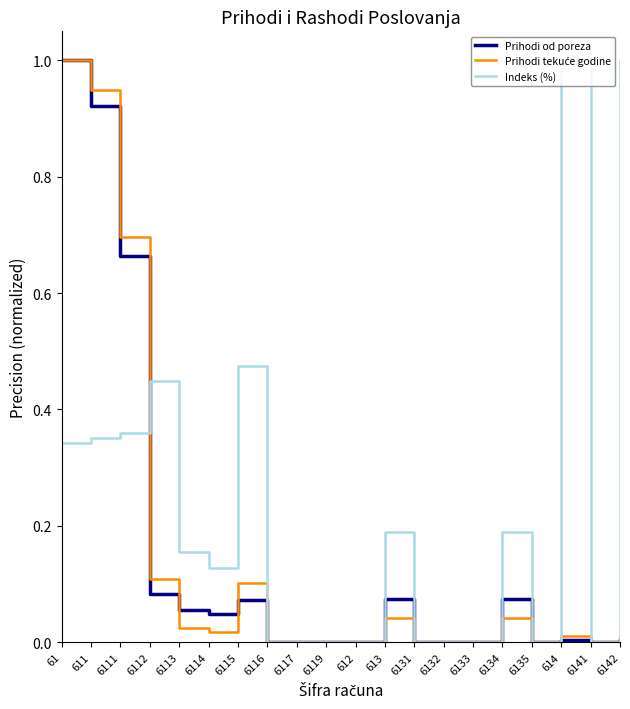

How many lines are shown in the chart?

3